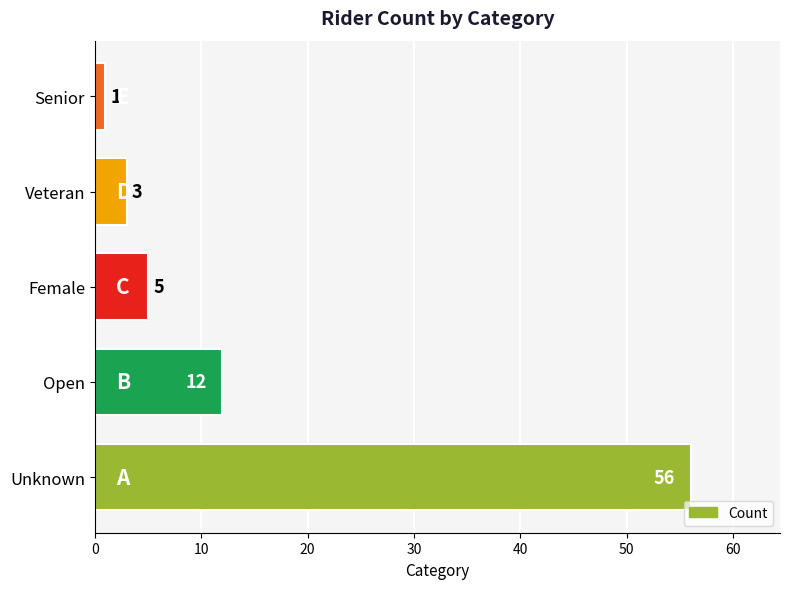

Reading bottom to top, extract all data points from this chart.

56	12	5	3	1